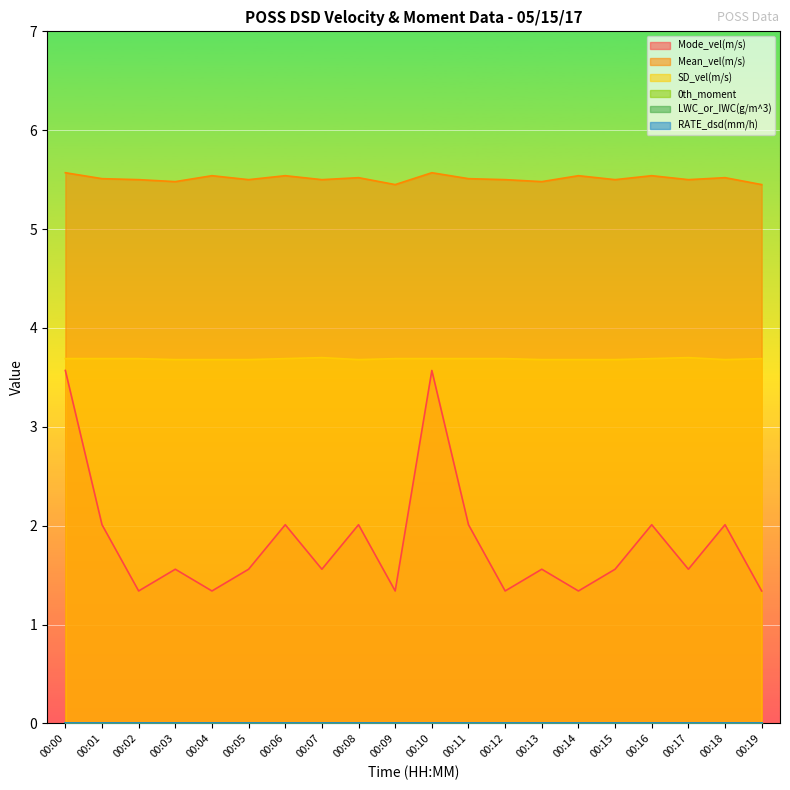

True or false: Mean_vel(m/s) has a value of 8.1 at 00:01.

False